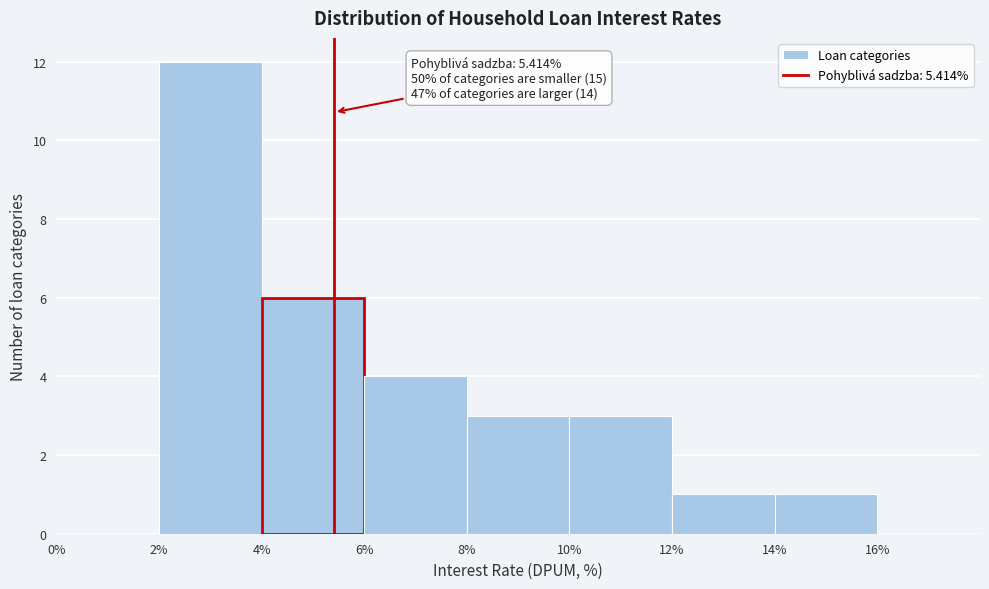

Which range on the x-axis has the tallest bar?

2% to 4%